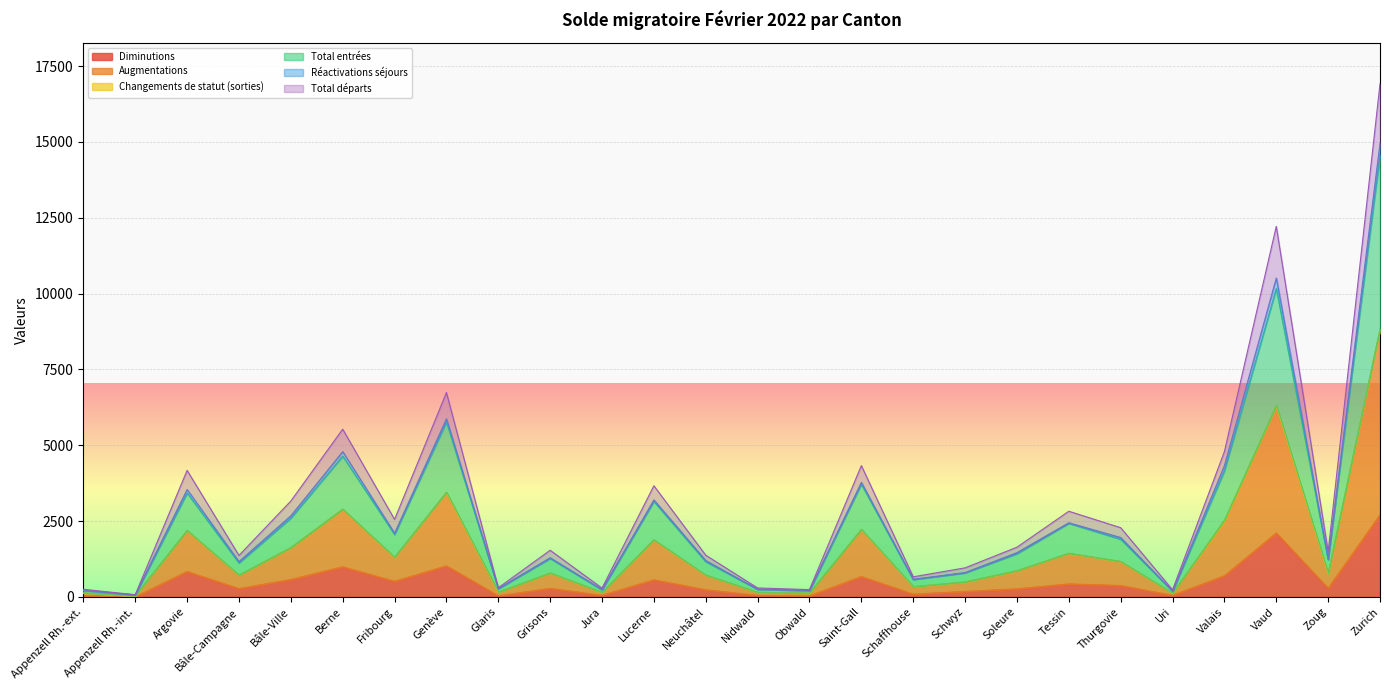

What is the highest value of the Diminutions series?

2704